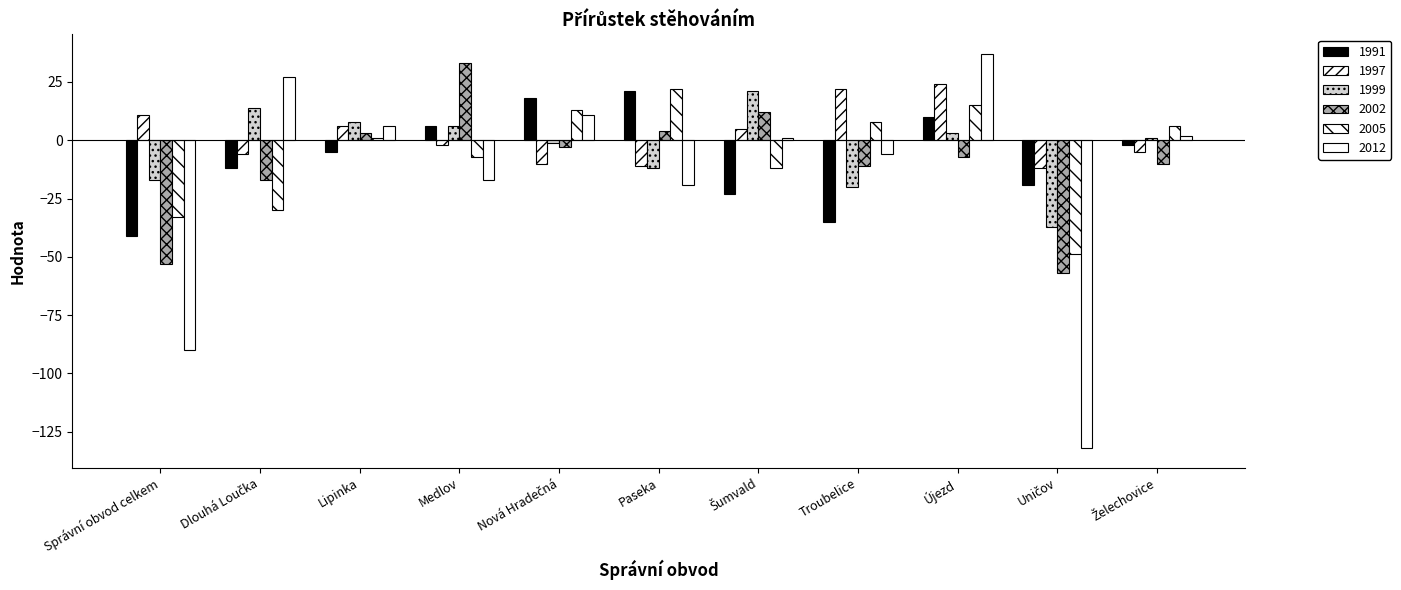

How many bars are there in total?

66